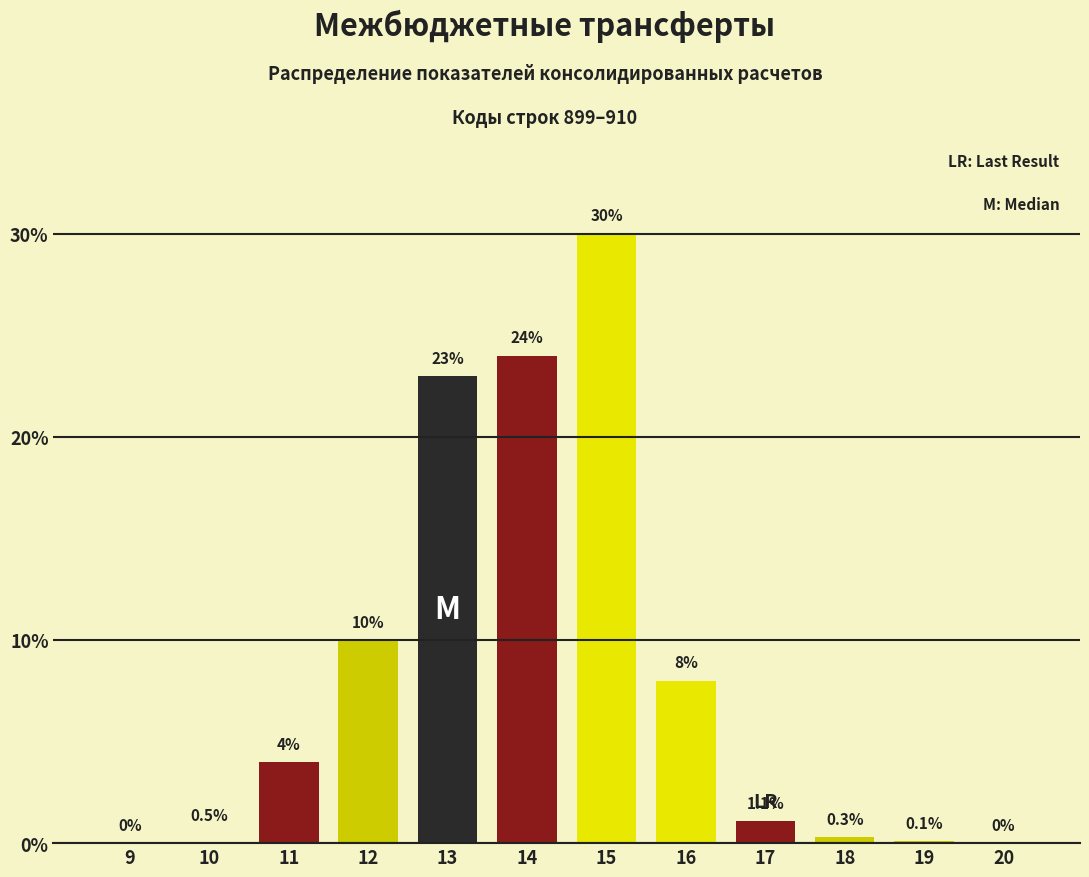

Reading left to right, extract all data points from this chart.

9=0.0	10=0.5	11=4.0	12=10.0	13=23.0	14=24.0	15=30.0	16=8.0	17=1.1	18=0.3	19=0.1	20=0.0